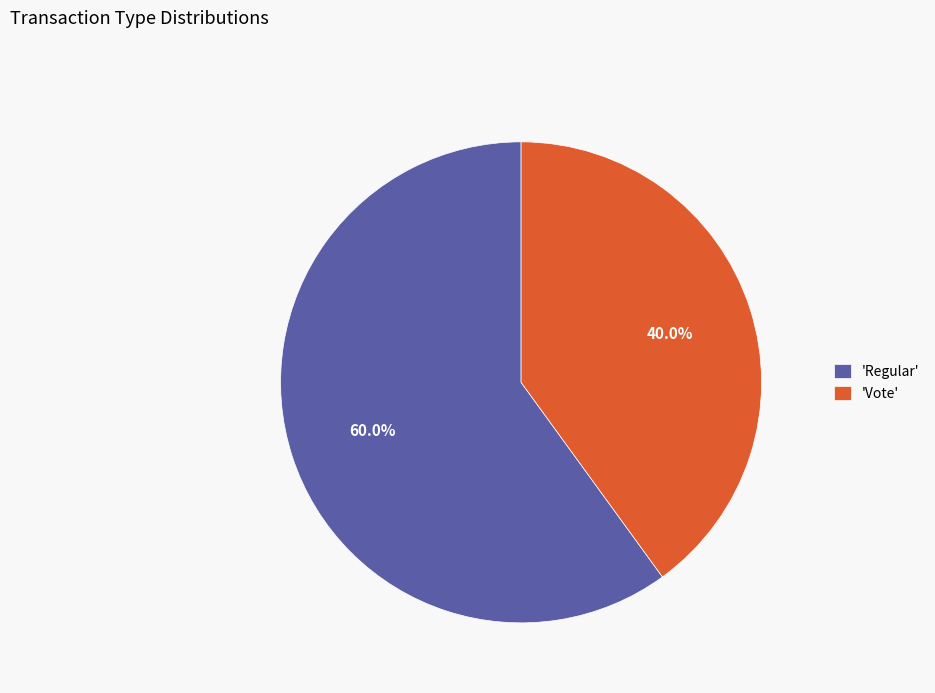

What portion of the pie excludes 'Vote'?

60.0%